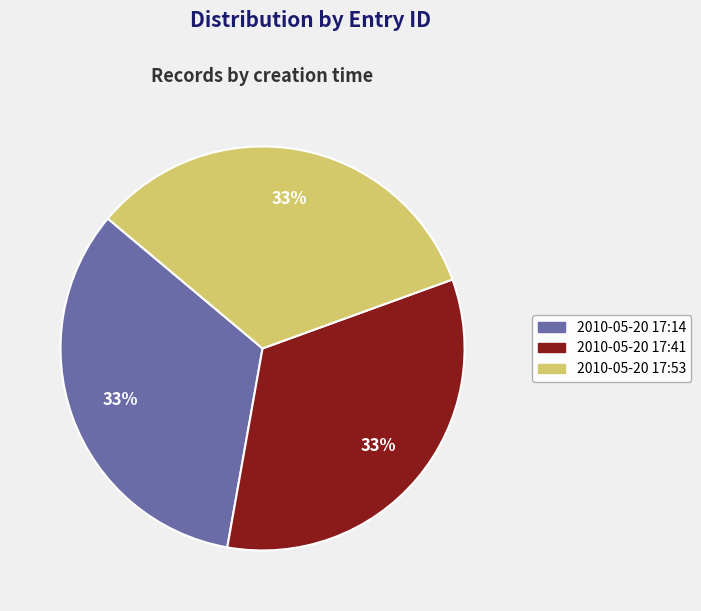

To the nearest percent, what is the combined percentage of 2010-05-20 17:14 and 2010-05-20 17:41?

67%